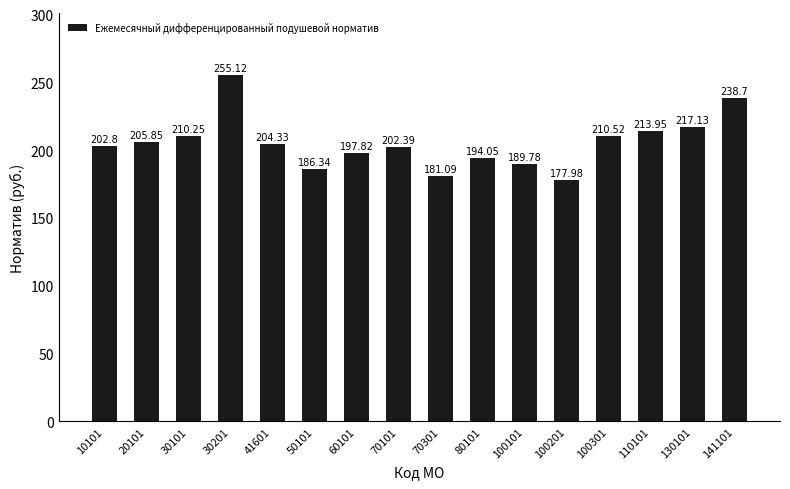

Where does the data first go above 204?

20101